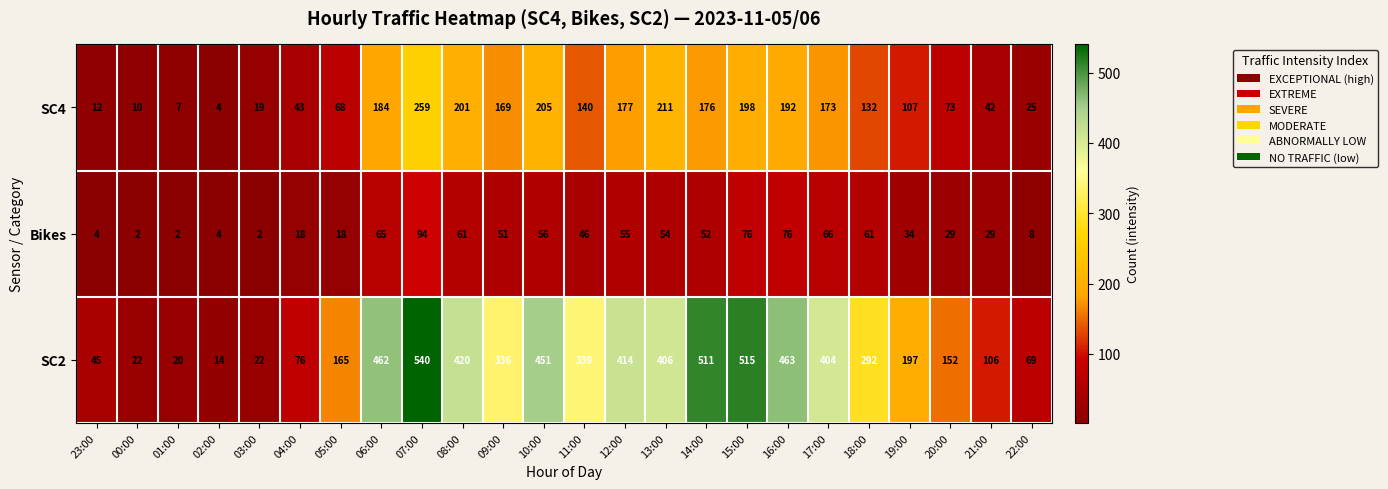

What is the spread (max minus min) of values at 11:00?

293